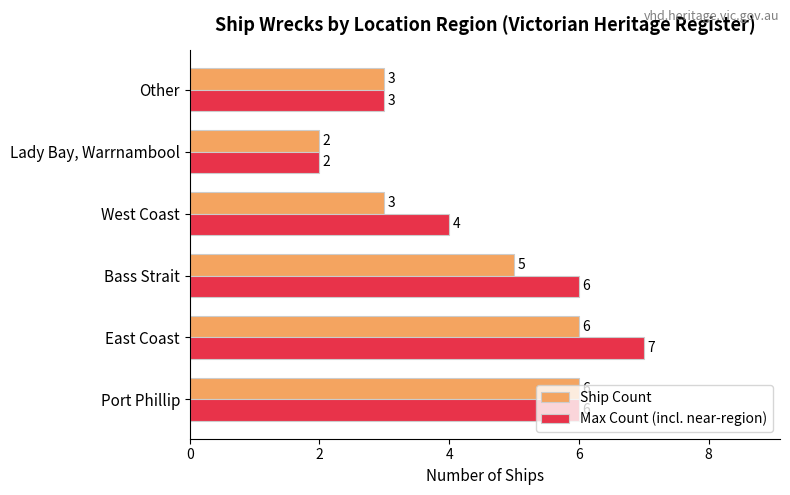

What is the maximum value for Ship Count?

6